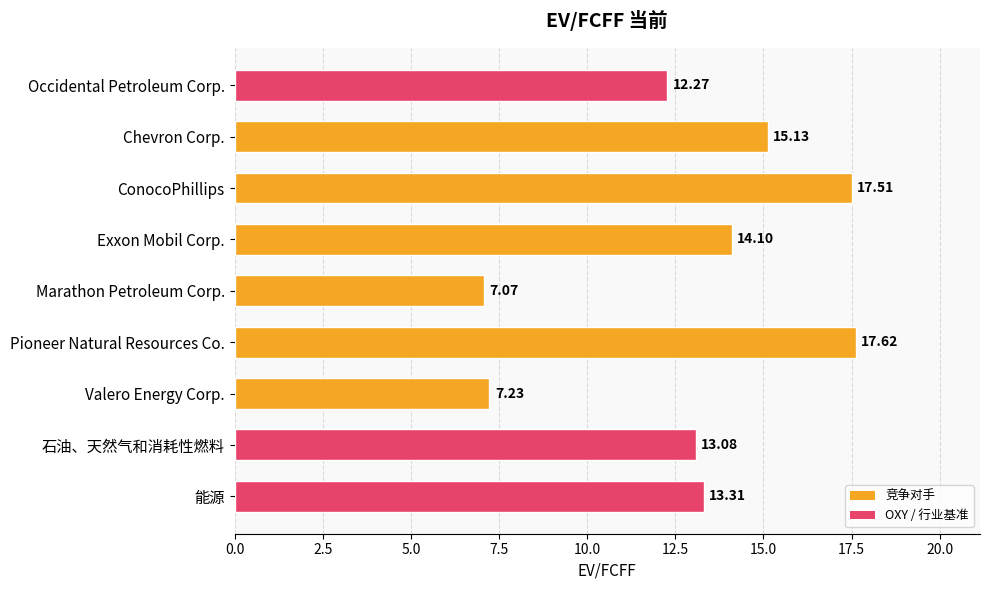

What is the change in value from Pioneer Natural Resources Co. to 能源?

-4.3